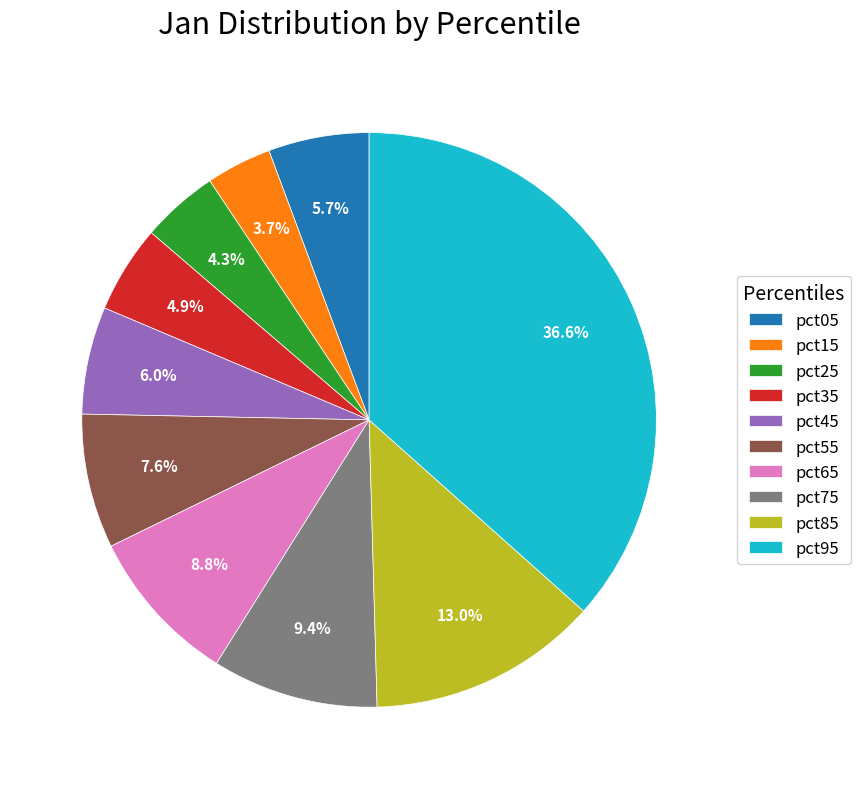

Does pct05 represent more than half of the total?

No